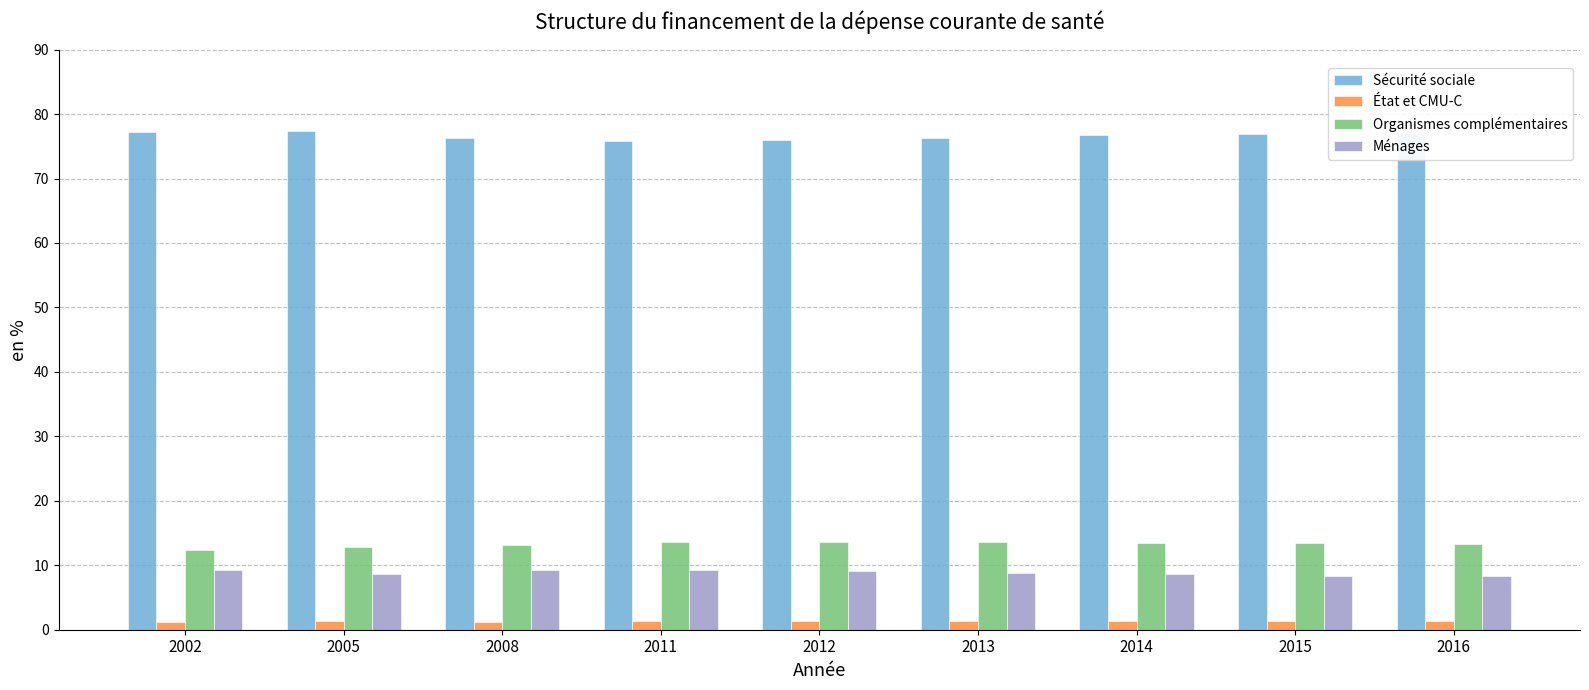

What is the maximum value shown in the chart?

77.3